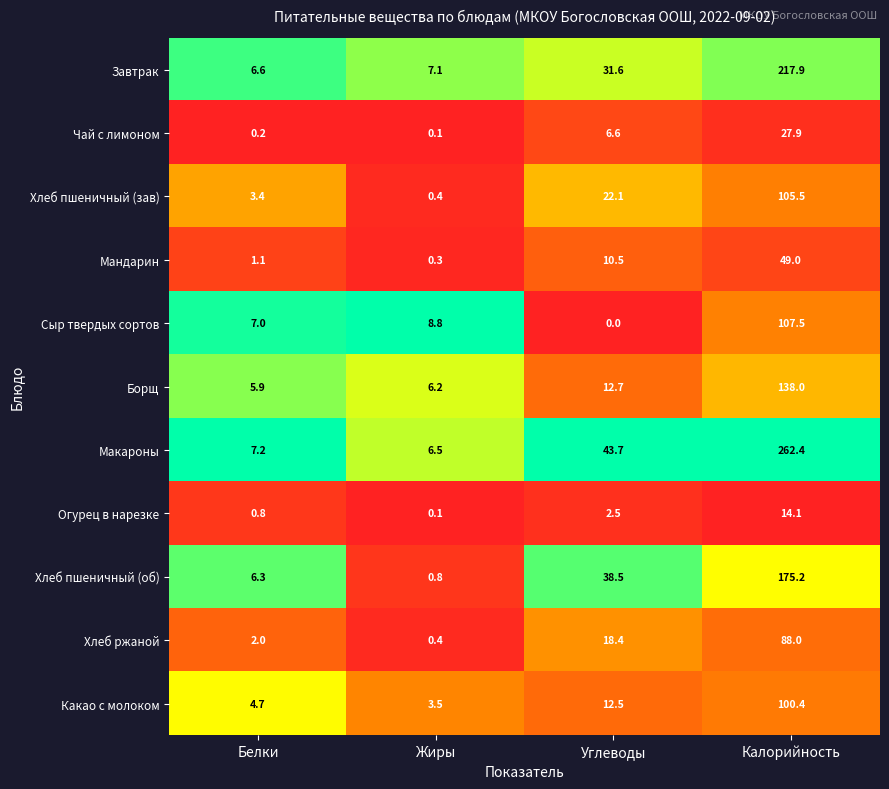

What is the maximum value shown in the chart?

262.4